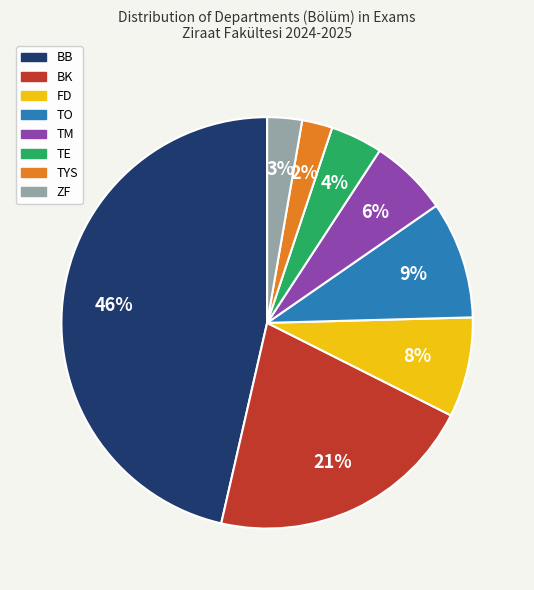

Is the sum of TE and BK greater than half?

No